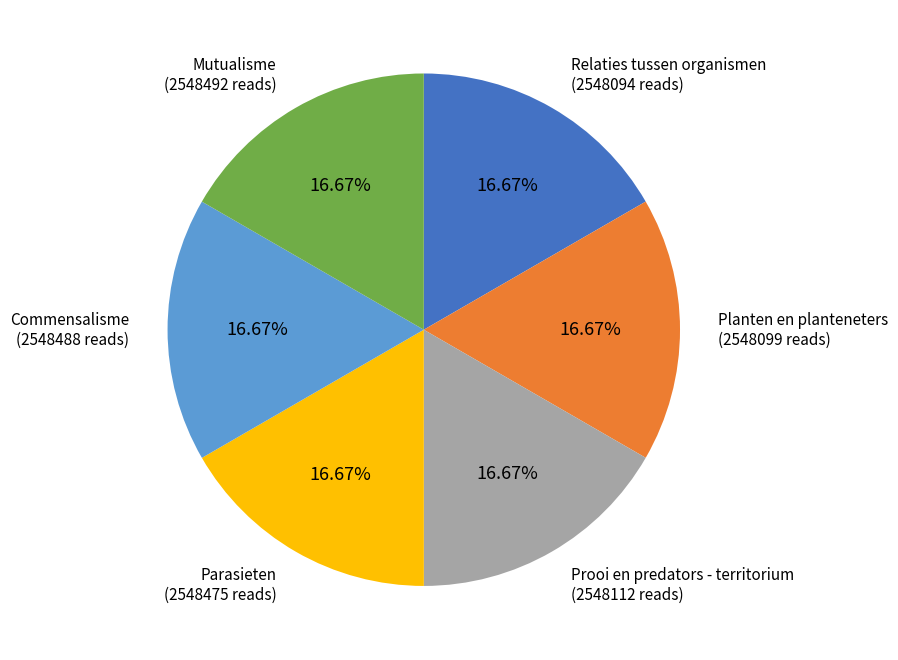

Is Planten en planteneters the majority of the pie?

No